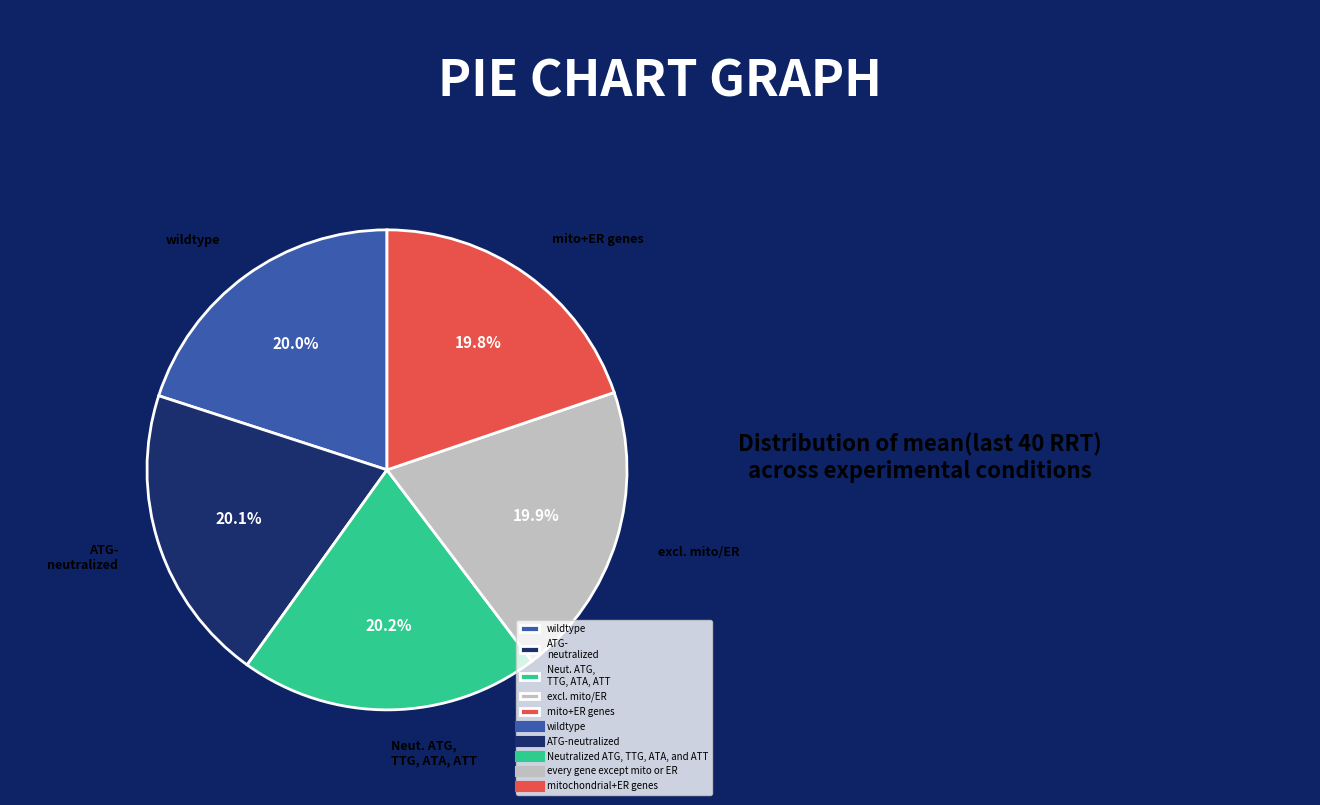

What is the ratio of the value at excl. mito/ER to the value at mito+ER genes?

1.0